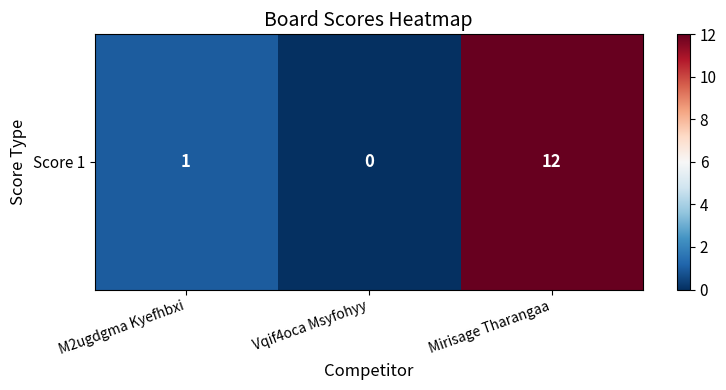

Rank the categories by value from lowest to highest.

Vqif4oca Msyfohyy, M2ugdgma Kyefhbxi, Mirisage Tharangaa